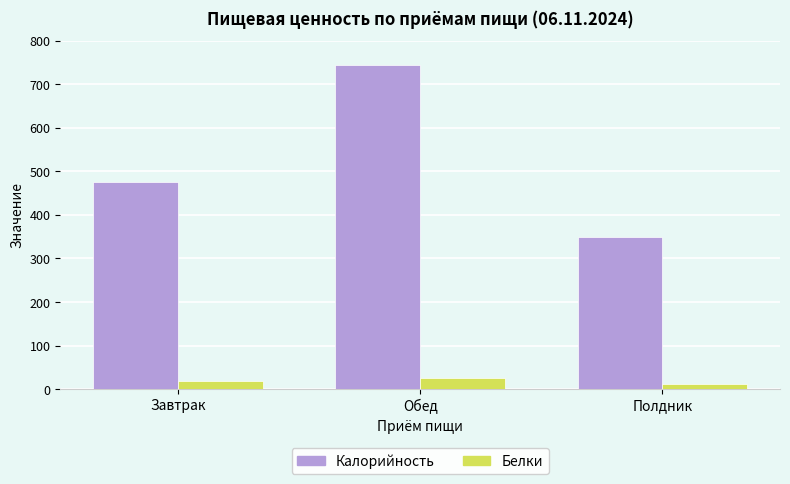

Is the value of Белки at Полдник greater than the value of Калорийность at Обед?

No